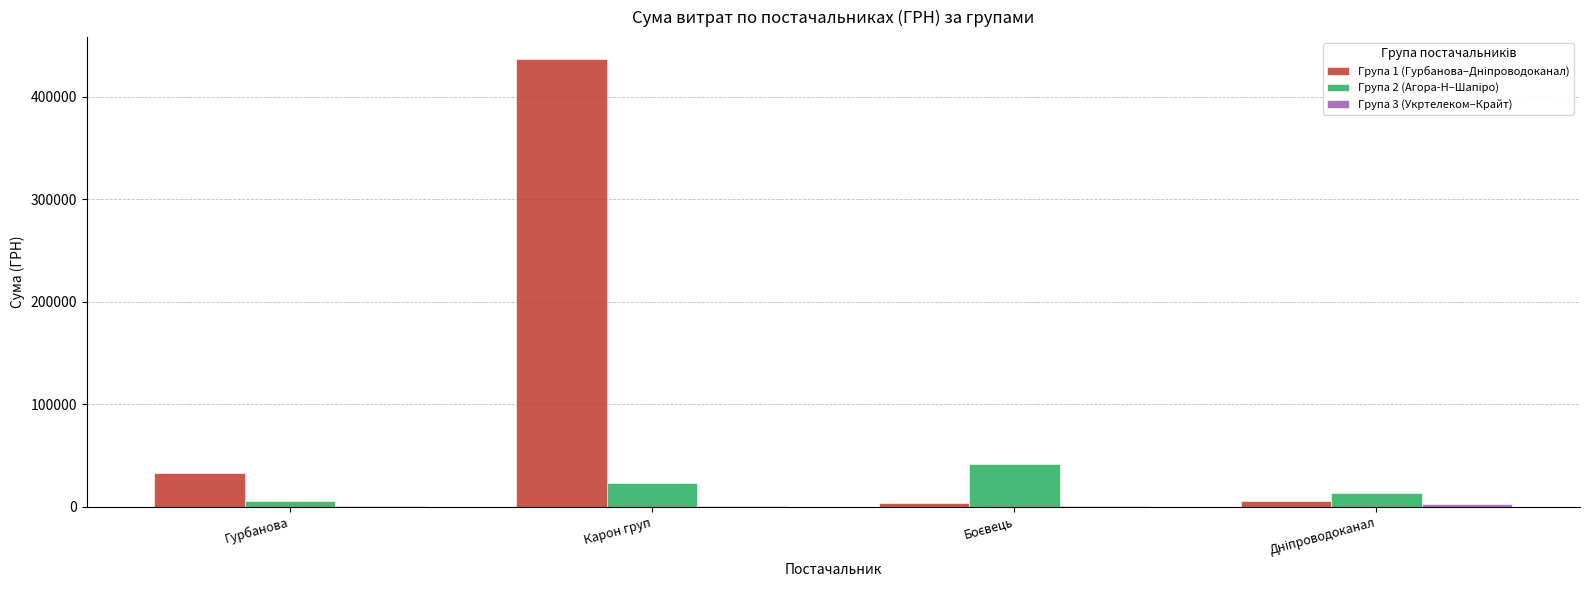

At which category is the sum across all series the highest?

Карон груп